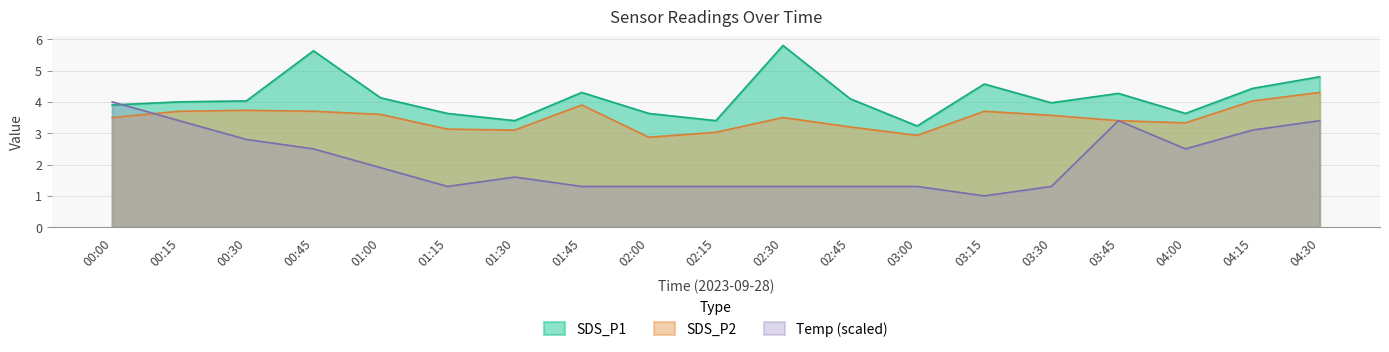

How many lines are shown in the chart?

3